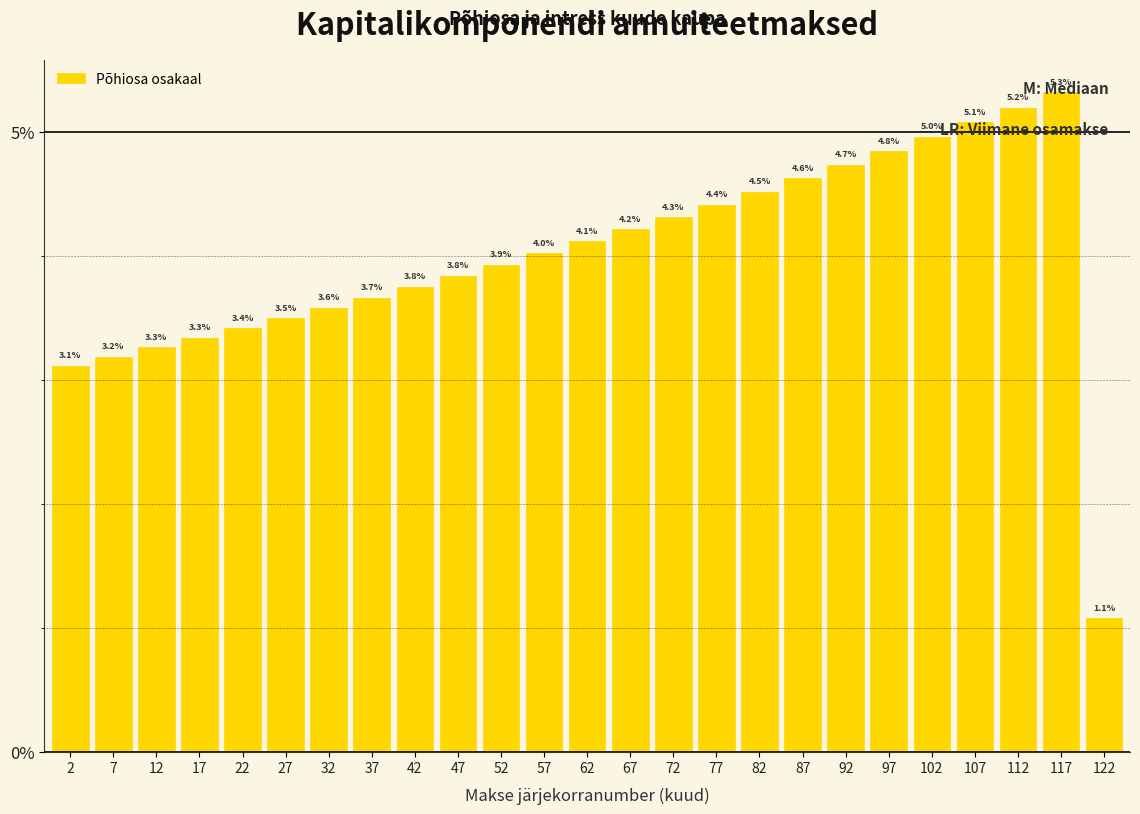

Where does the data first go above 4?

57